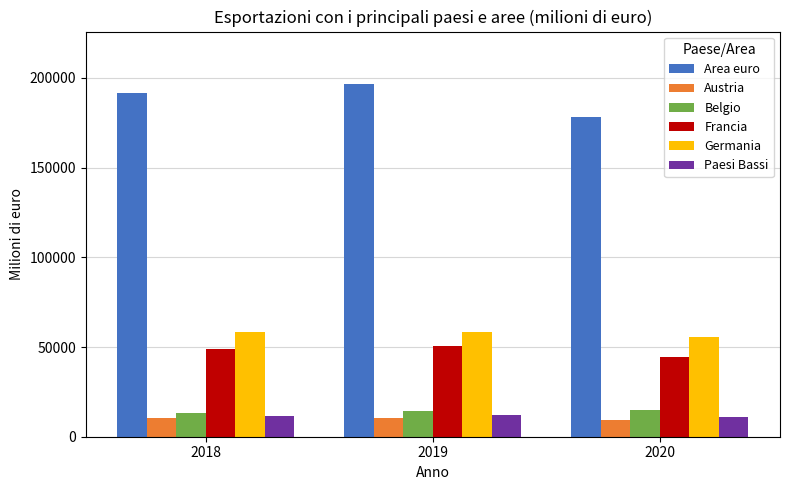

What is the difference between the Area euro values at 2018 and 2019?

4741.3